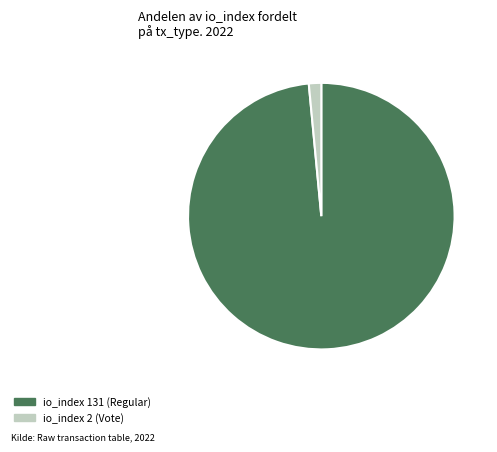

Do io_index 131 (Regular) and io_index 2 (Vote) together represent more than half of the pie?

Yes